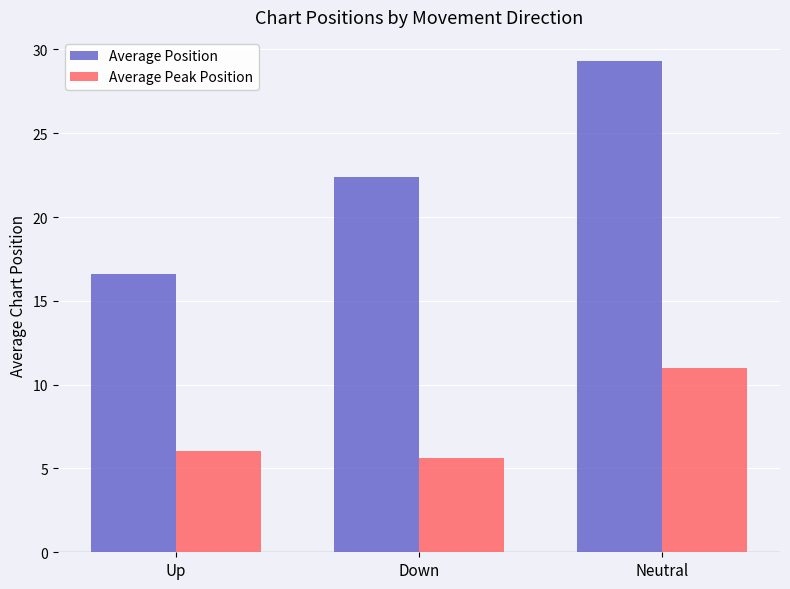

What is the label of the 1st bar from the right?

Neutral